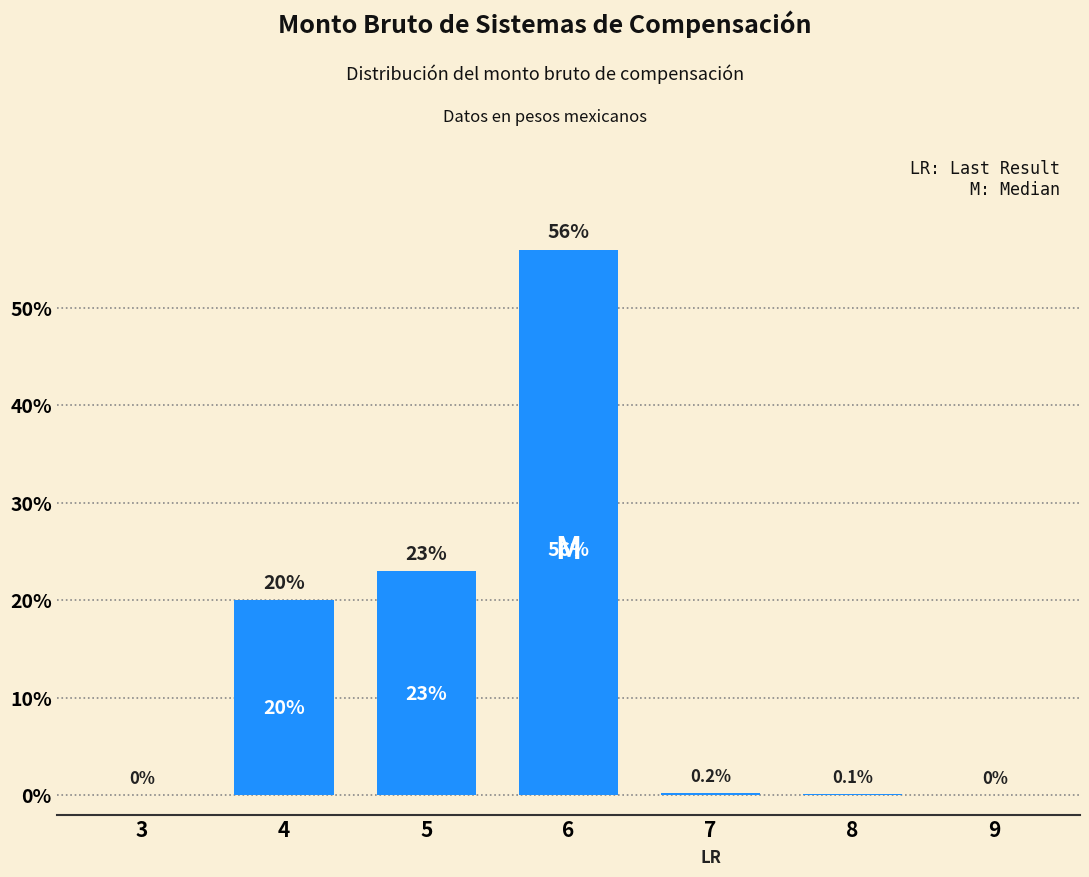

Reading left to right, transcribe all the data shown in this chart.

3=0.0	4=20.0	5=23.0	6=56.0	7=0.2	8=0.1	9=0.0